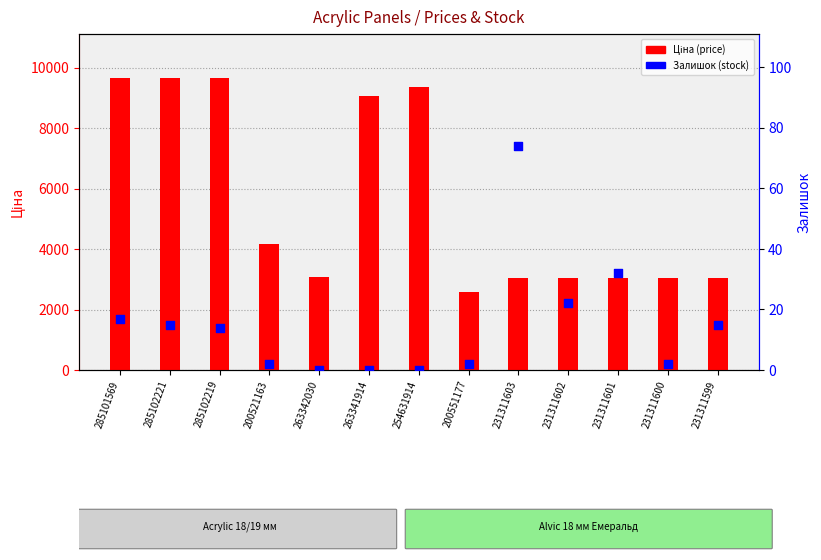

Which series has the largest Y range (max minus min)?

Ціна (price)